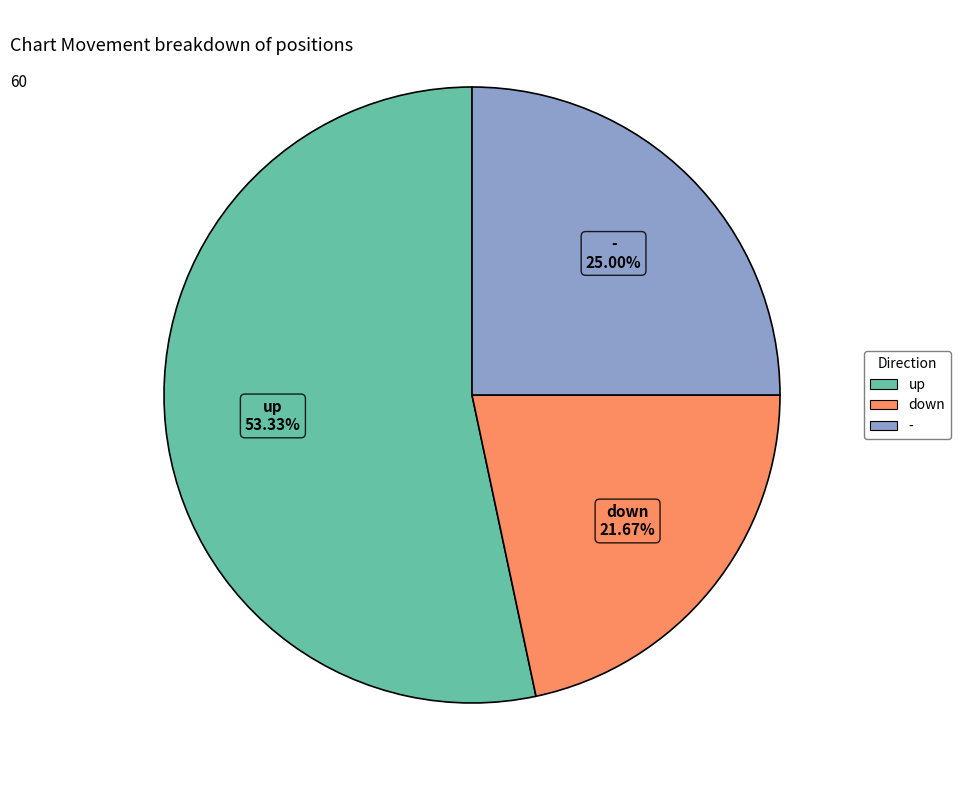

True or false: - accounts for 25% of the total.

True